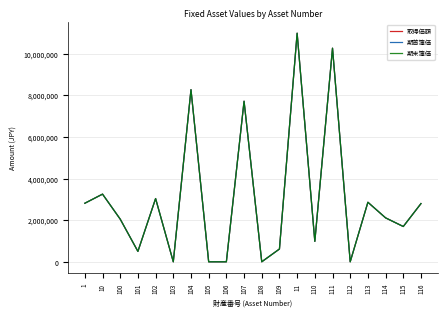

Reading right to left, list all the values displayed in this chart.

取得価額: 2797200	1696000	2111200	2861000	1	10264800	981120	10985335	613760	1	7716800	1	1	8271200	1	3039300	500000	2050000	3251982	2813376
期首簿価: 2797200	1696000	2111200	2861000	1	10264800	981120	10985335	613760	1	7716800	1	1	8271200	1	3039300	500000	2050000	3251982	2813376
期末簿価: 2797200	1696000	2111200	2861000	1	10264800	981120	10985335	613760	1	7716800	1	1	8271200	1	3039300	500000	2050000	3251982	2813376